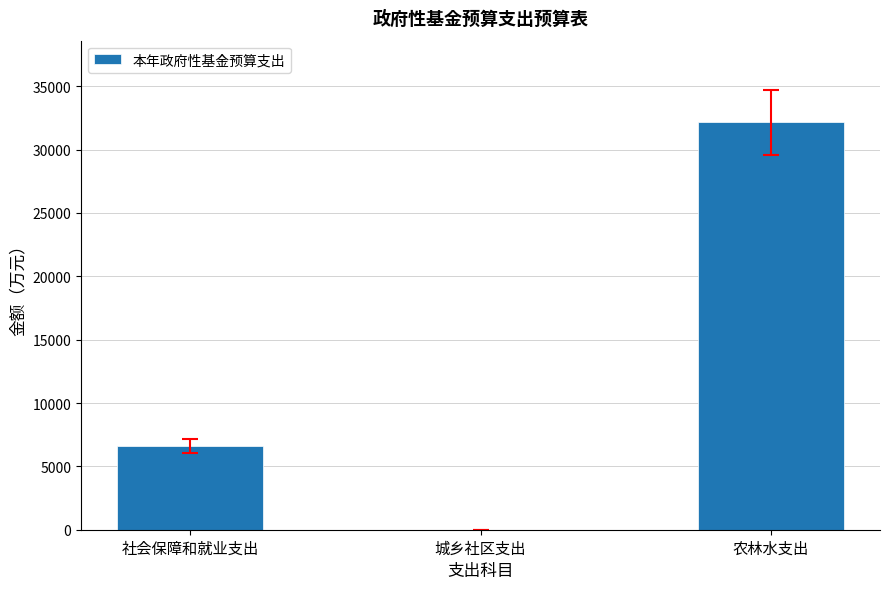

Reading right to left, transcribe all the data shown in this chart.

农林水支出=32166.4	城乡社区支出=1.6	社会保障和就业支出=6610.9